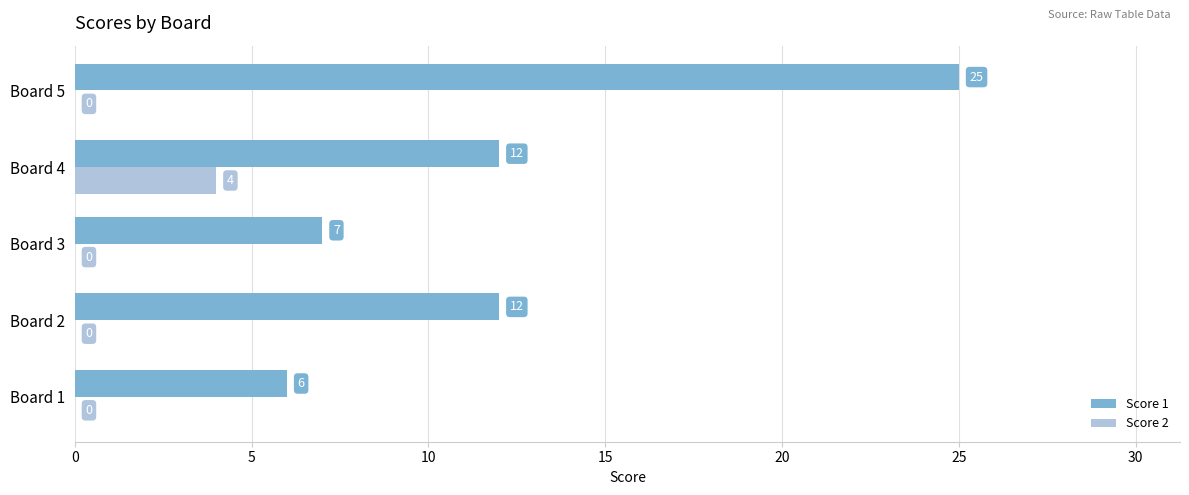

The value of Score 2 at Board 4 is 1. True or false?

False